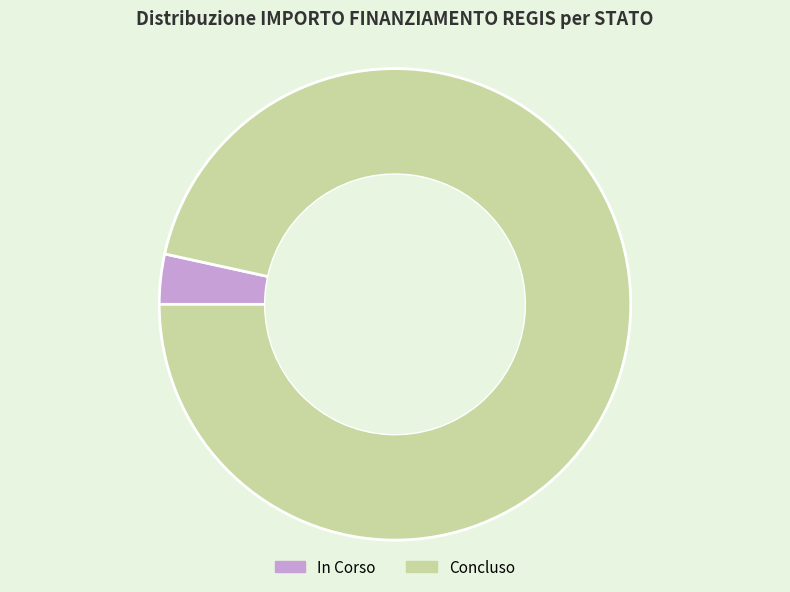

Do In Corso and Concluso together represent more than half of the pie?

Yes